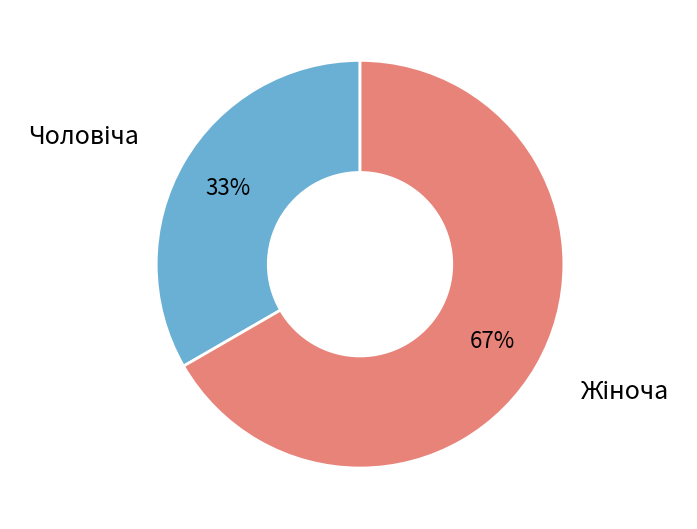

Is there any slice that represents more than half of the pie?

Yes